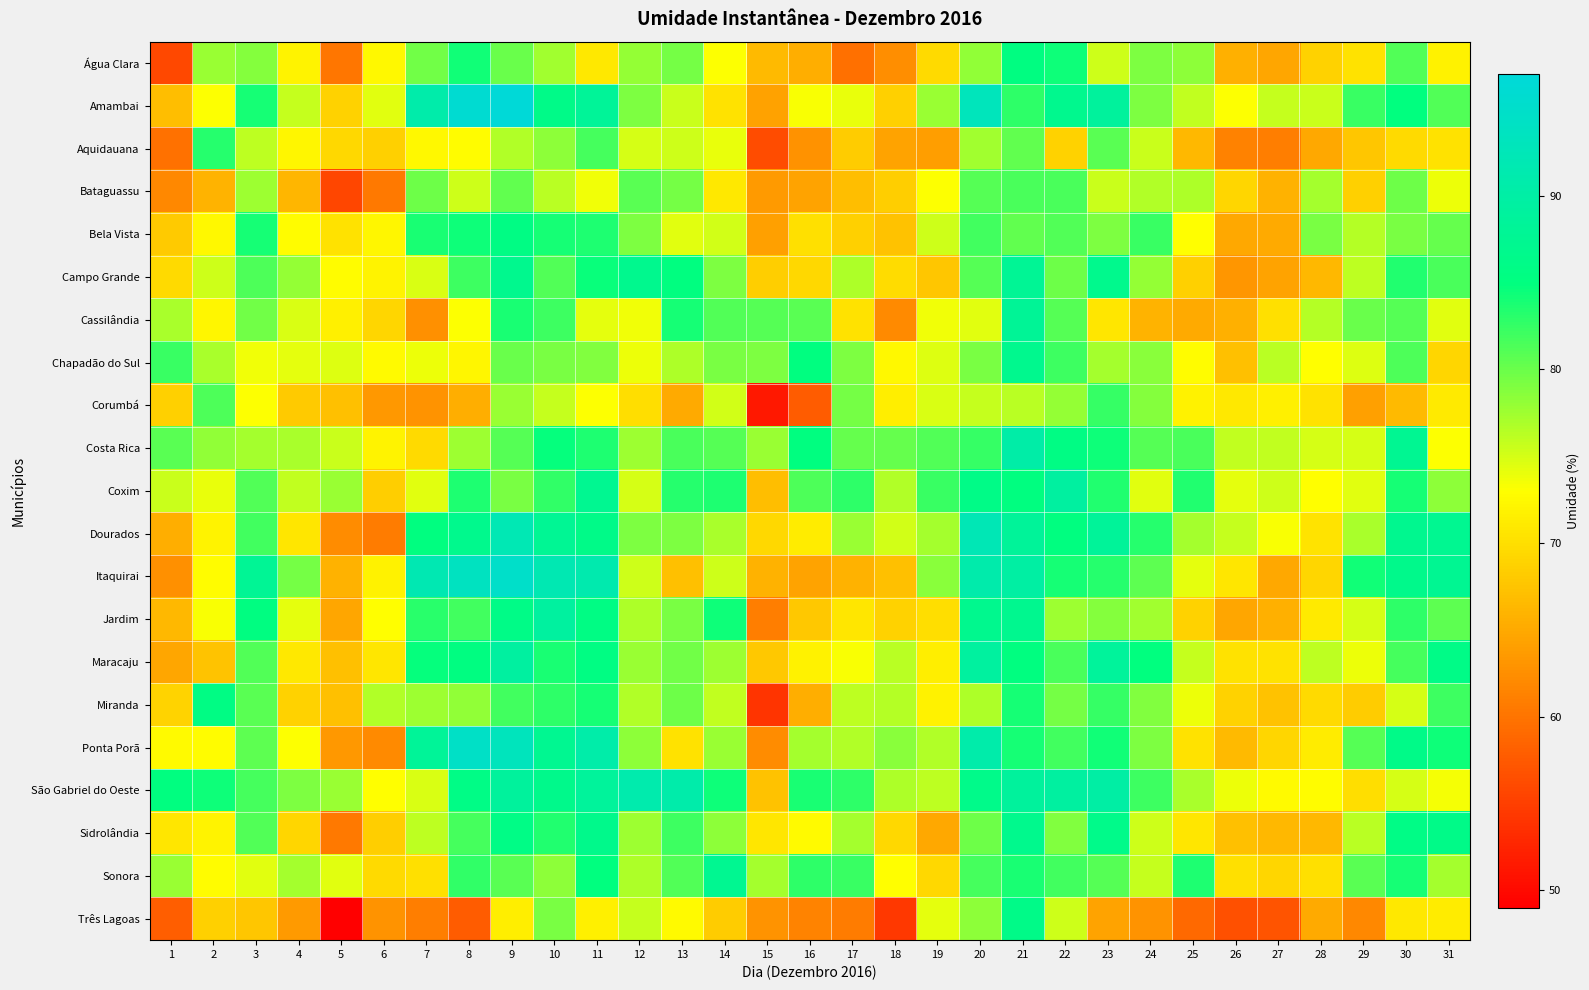

At 5, list the series in order from largest to smallest.

Coxim, São Gabriel do Oeste, Costa Rica, Chapadão do Sul, Sonora, Campo Grande, Cassilândia, Bela Vista, Aquidauana, Amambai, Miranda, Corumbá, Maracaju, Itaquirai, Jardim, Ponta Porã, Dourados, Sidrolândia, Água Clara, Bataguassu, Três Lagoas